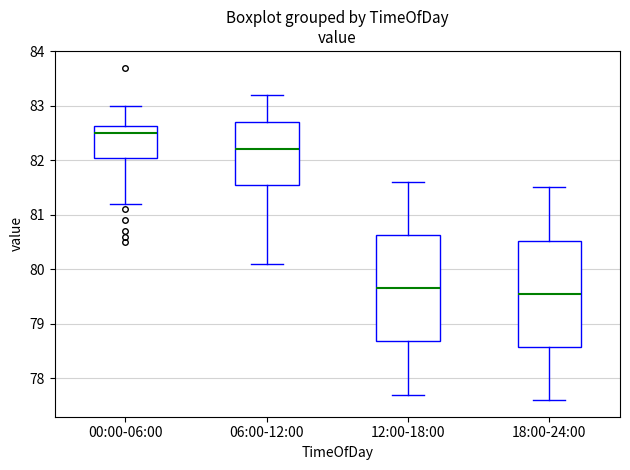

Which box has the highest median line?

00:00-06:00